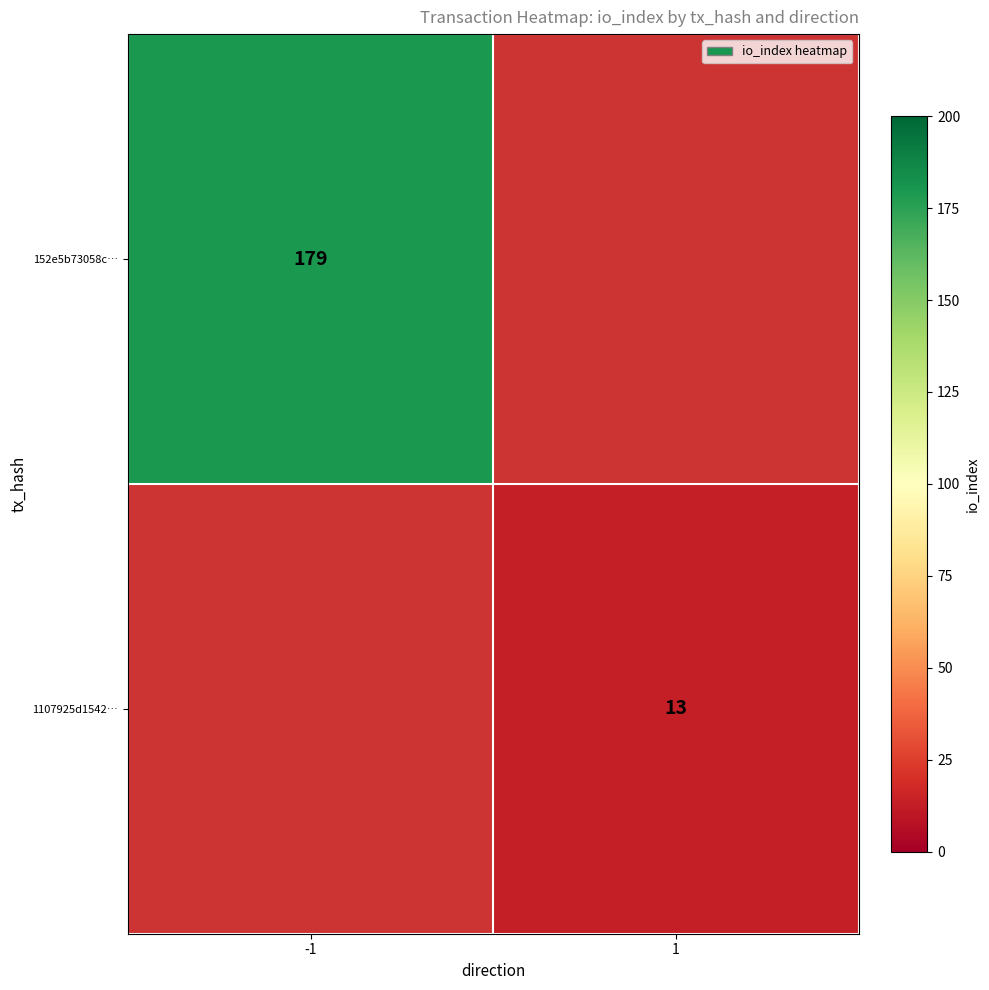

True or false: 152e5b73058c… has a value of 179 at -1.

True